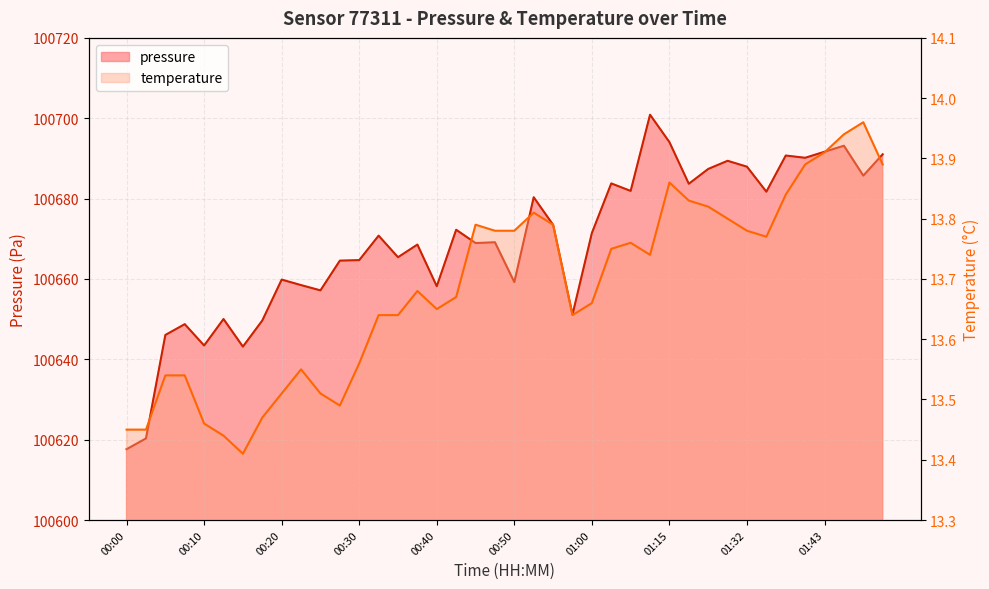

What are all the series names shown in the legend?

pressure, temperature